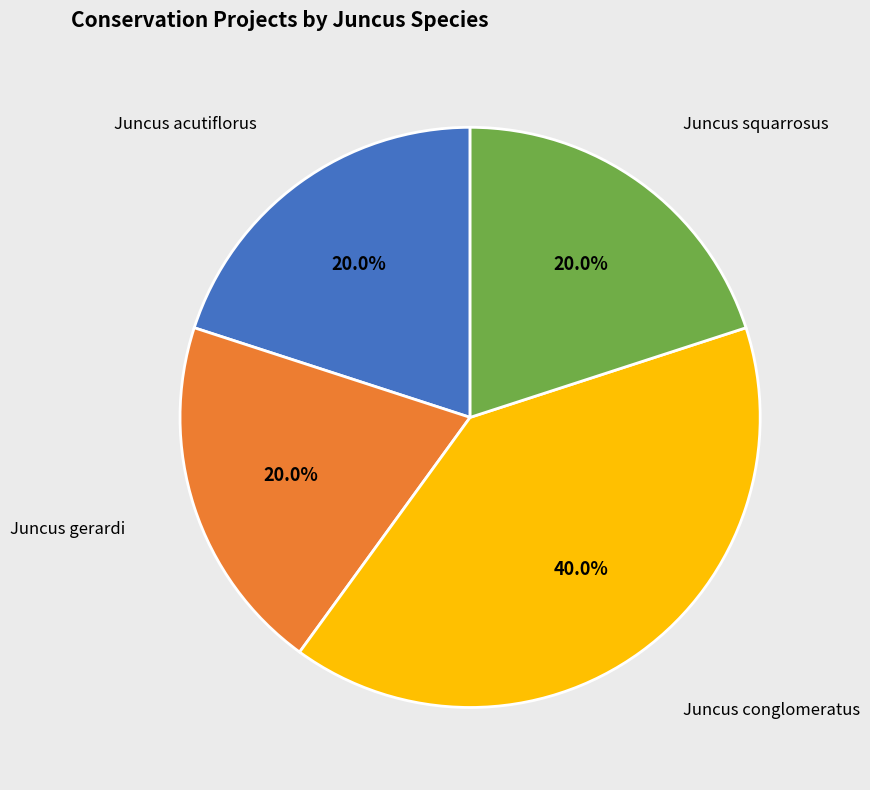

Is there any slice that represents more than half of the pie?

No